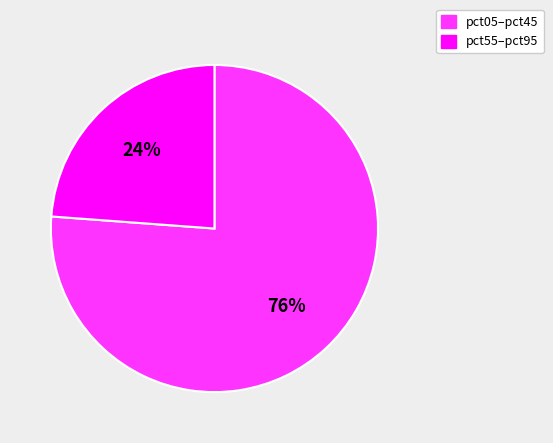

How many slices are in this pie chart?

2